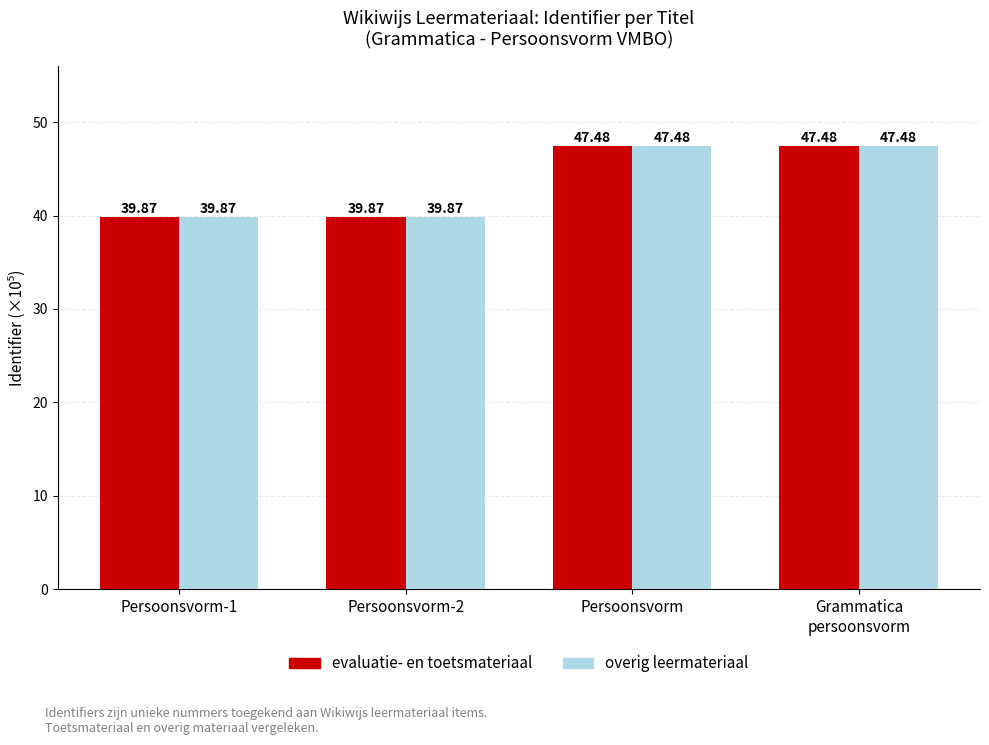

How many groups of bars are there?

4